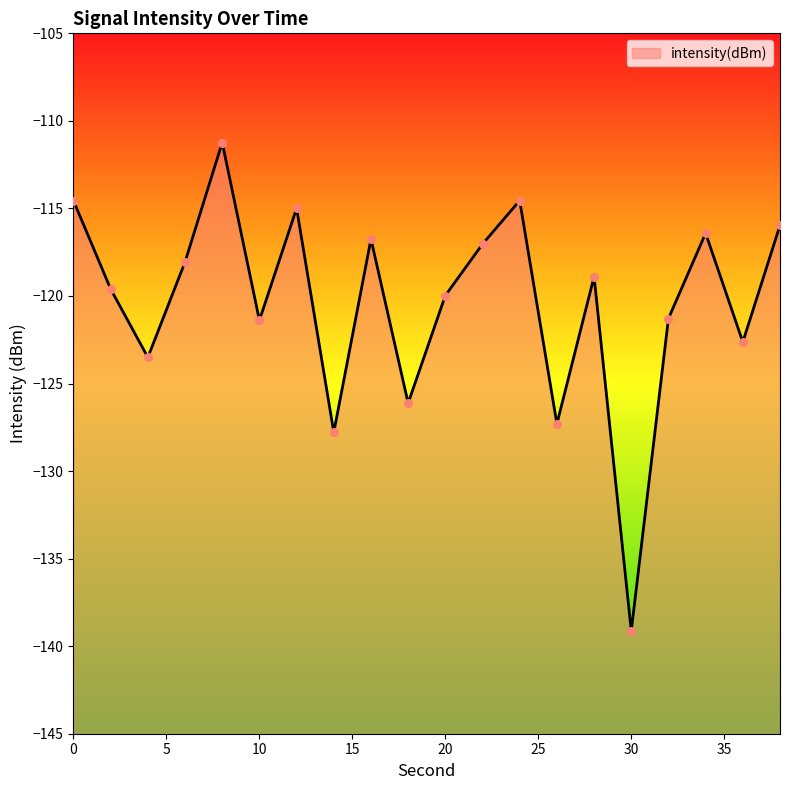

Which has a higher value, 18 or 6?

6